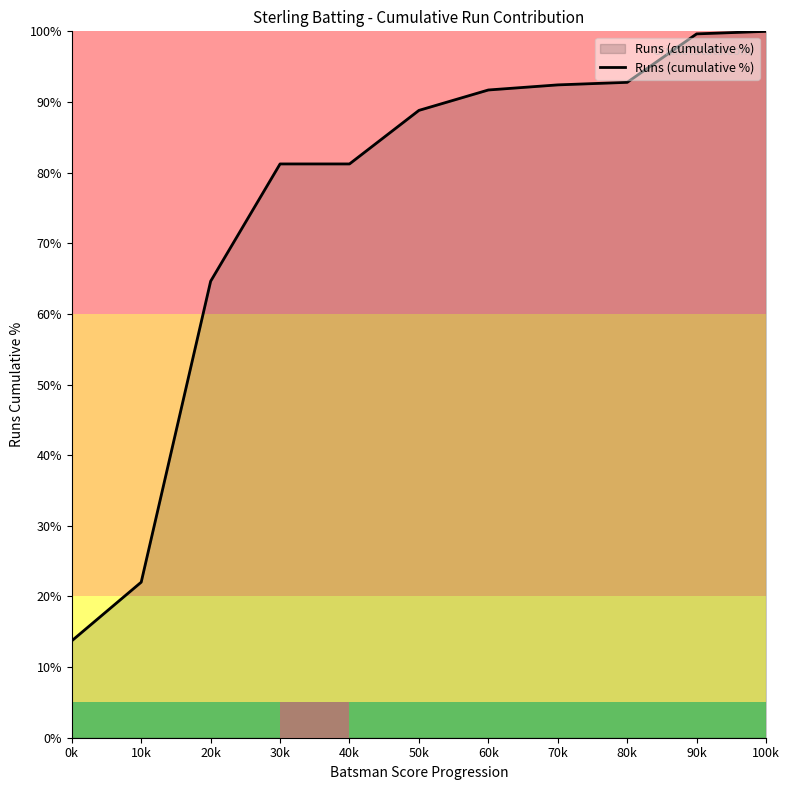

The chart shows a value of 140.3 at 70k. True or false?

False